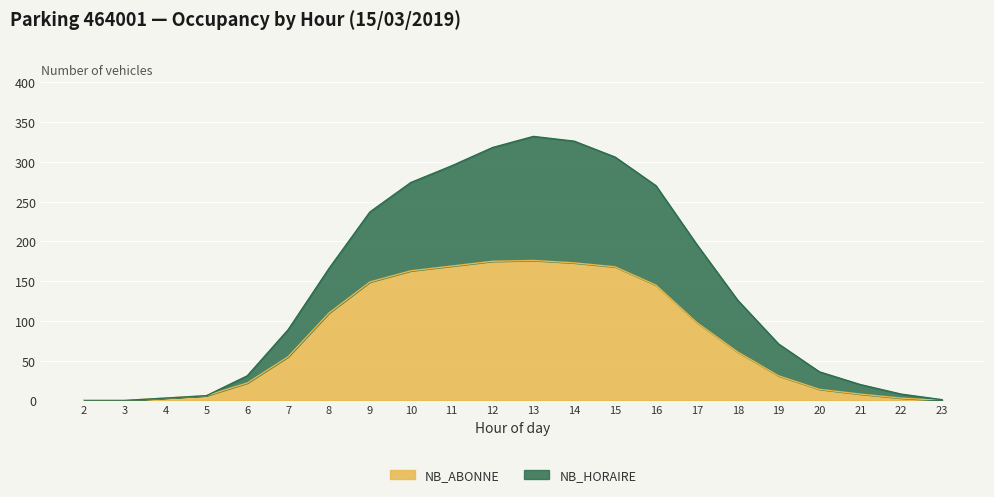

Which category has the lowest value in the NB_HORAIRE series?

2